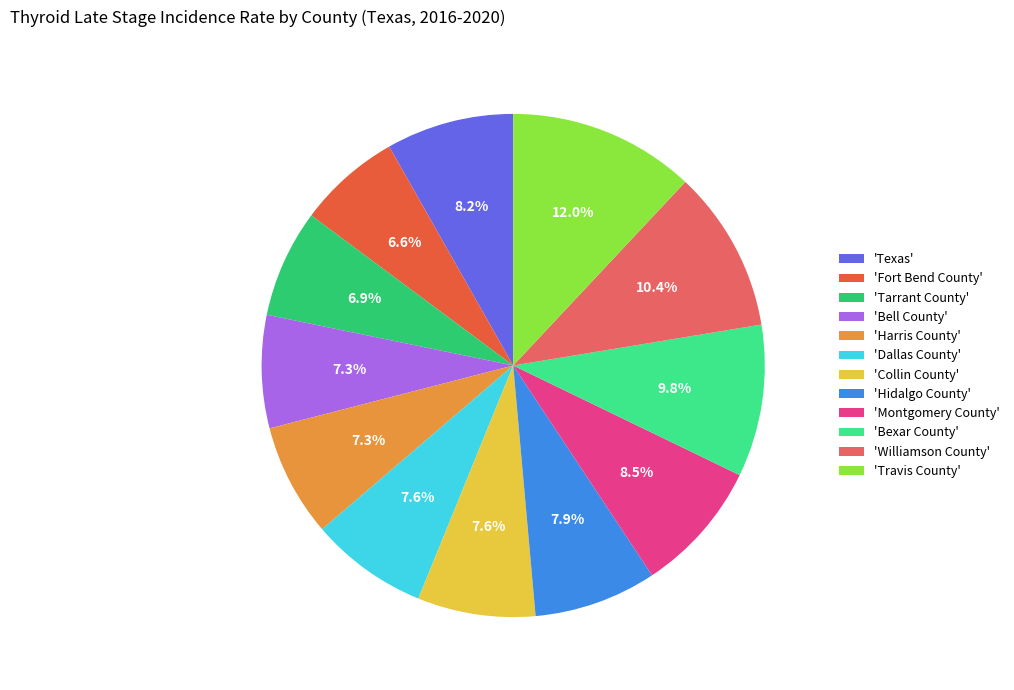

How many slices are in this pie chart?

12